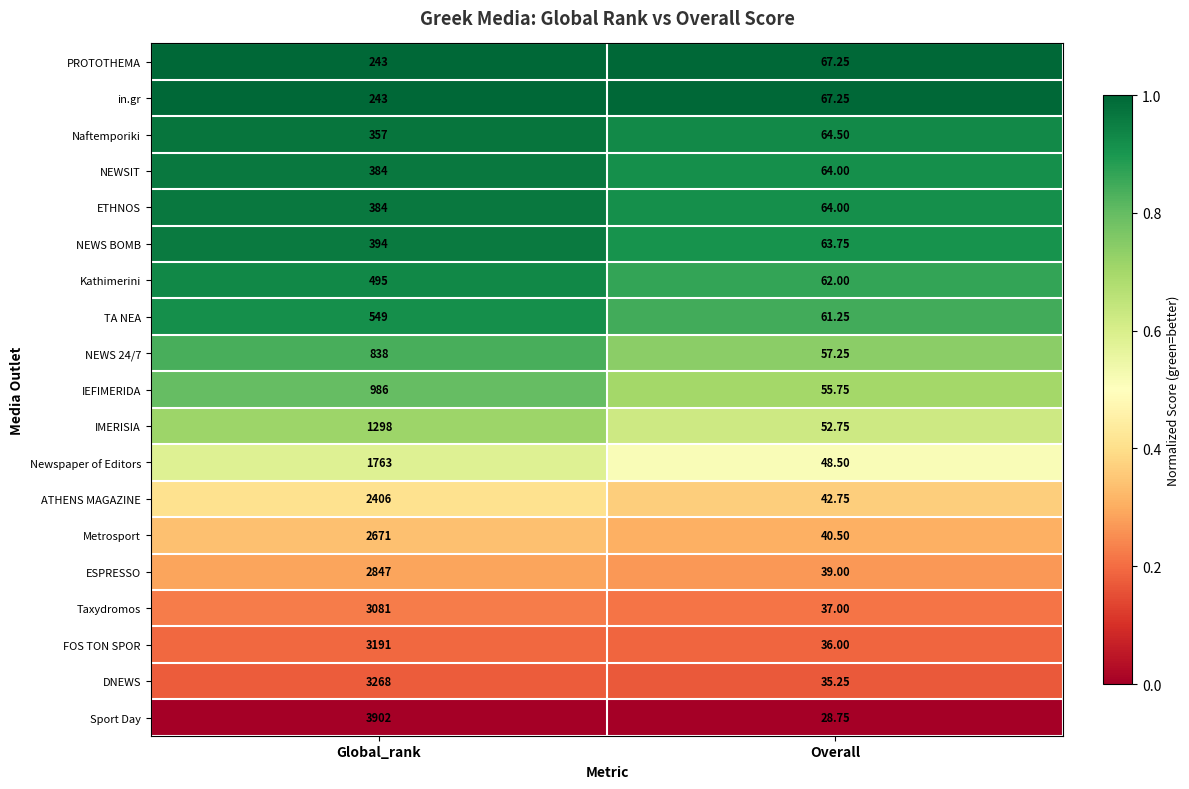

At which category does the chart reach its peak across all series?

Global_rank